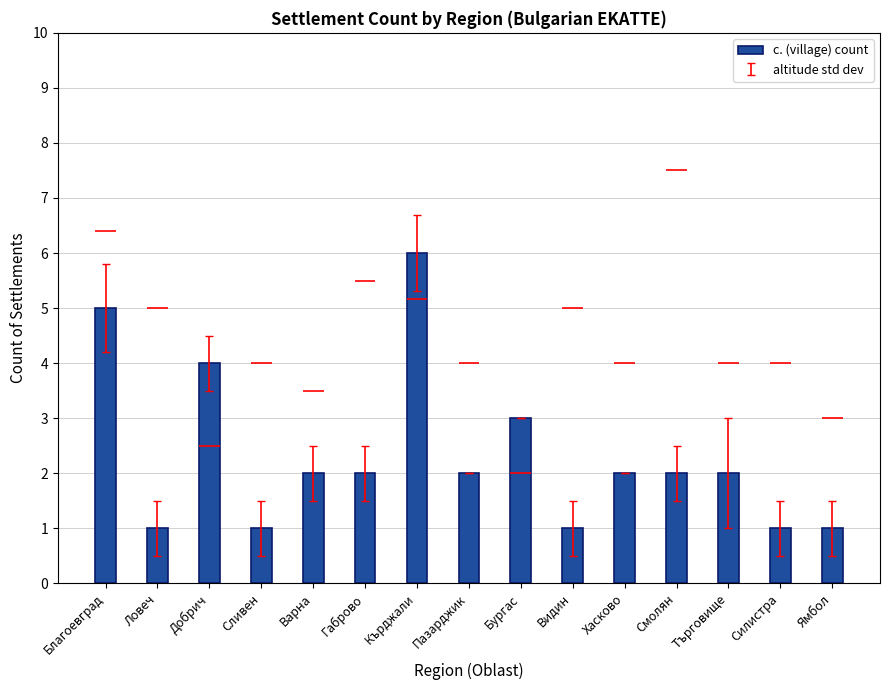

Approximately how many times larger is the value at Сливен compared to Ямбол?

1.0